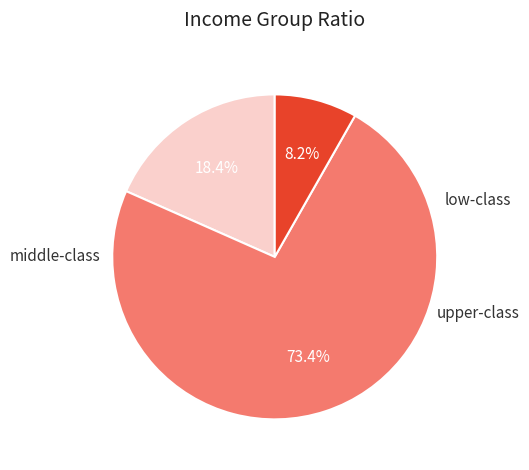

Is there a majority slice in this chart?

Yes